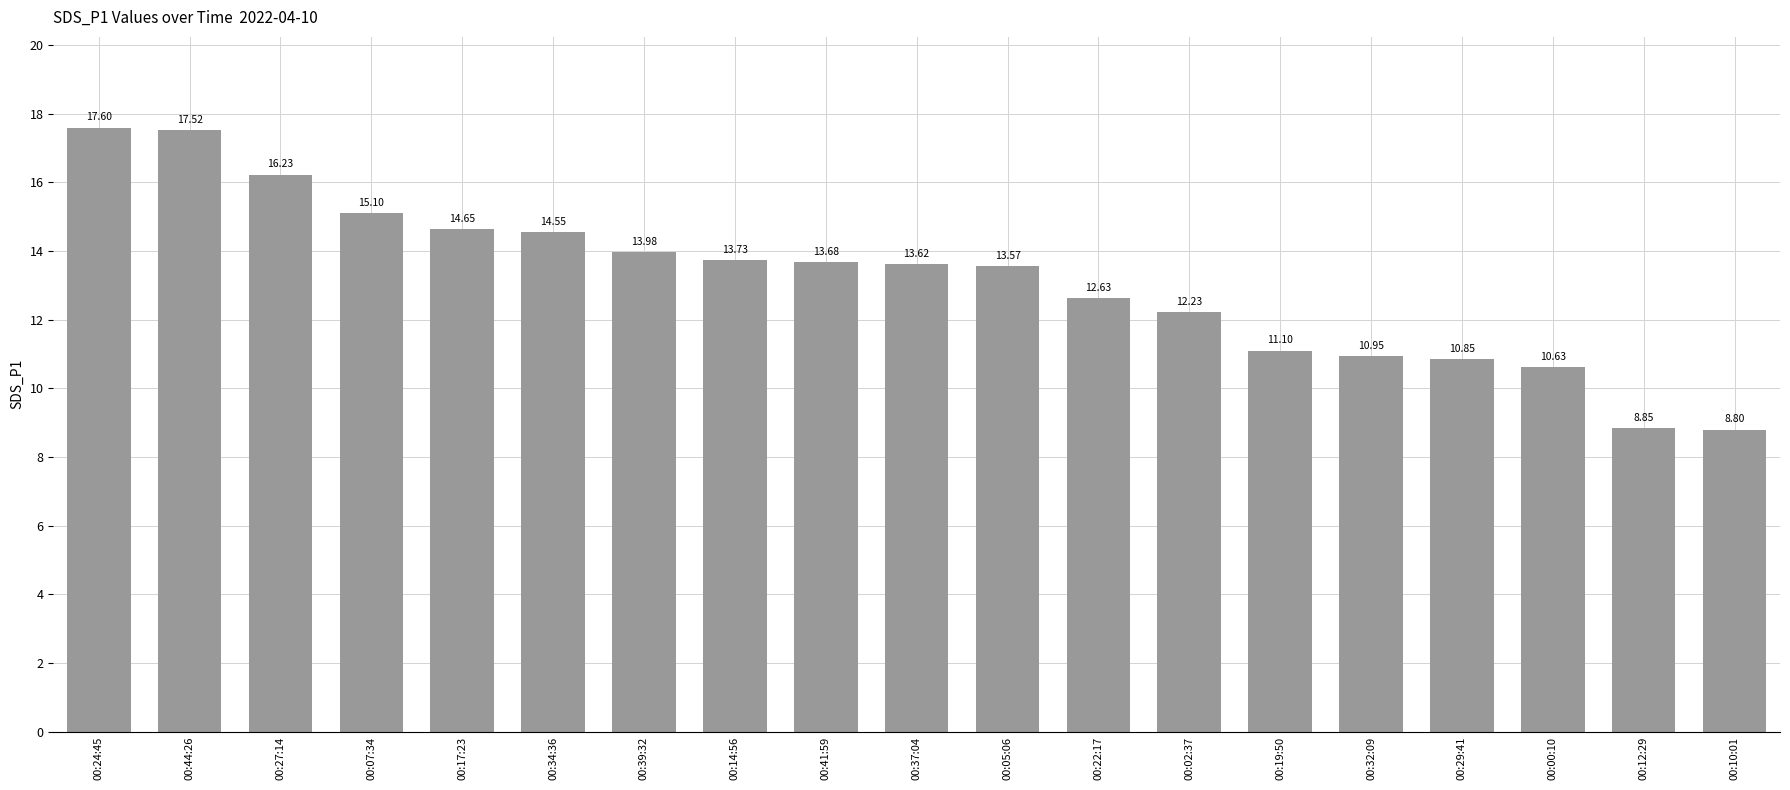

What is the change in value from 00:07:34 to 00:00:10?

-4.5